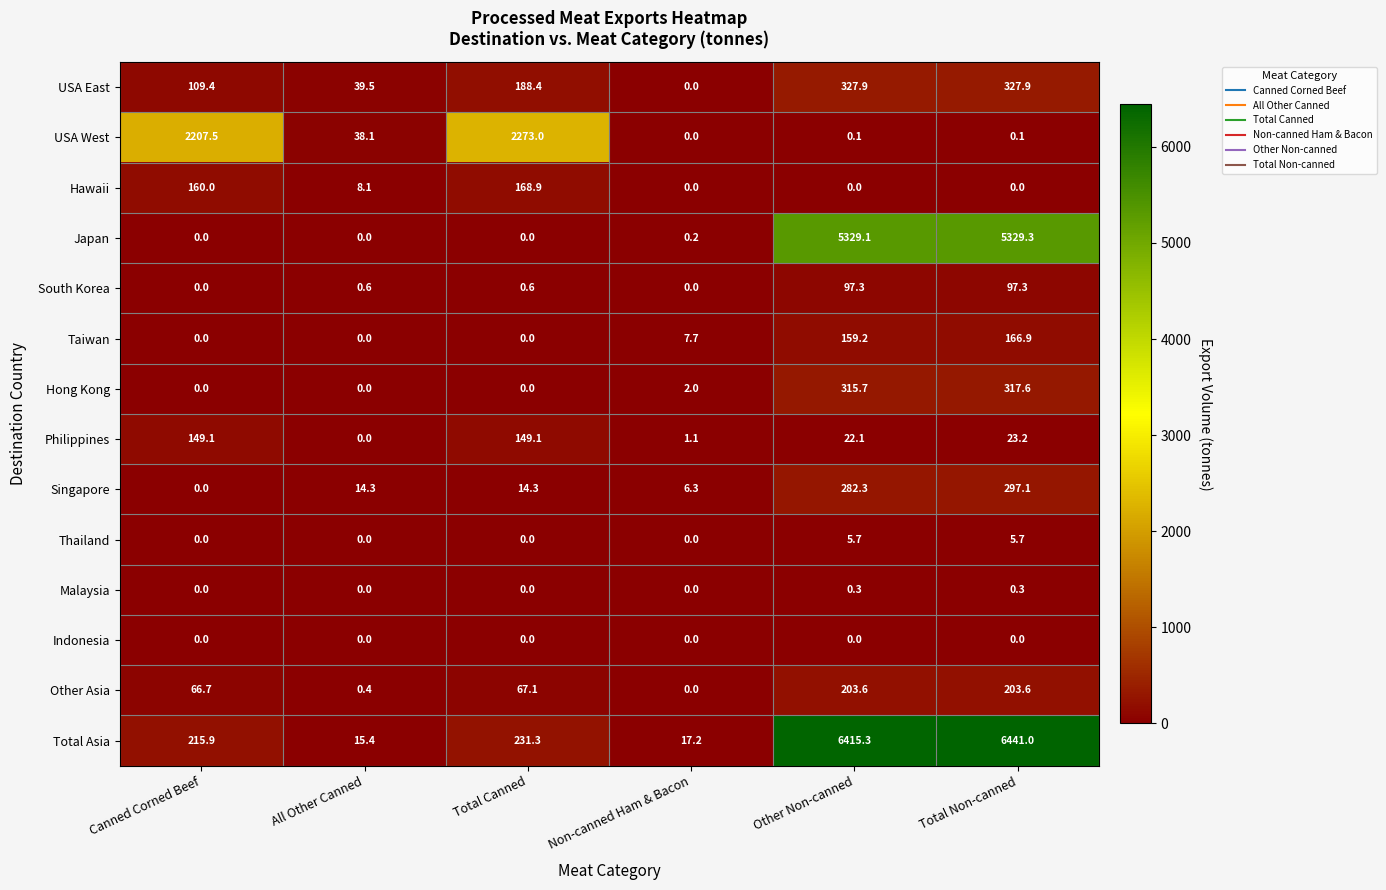

The USA East series shows 155.3 at Canned Corned Beef. True or false?

False